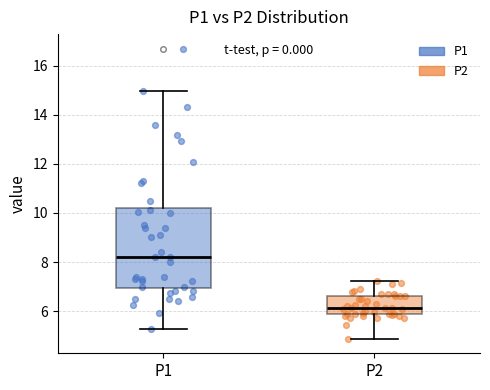

Reading left to right, read every box against the y-axis: the position of its median line, the range the box covers, and the ends of its whiskers. The values are not printed on the chart, so give them approximately, as read against the axis.

P1: median 8.2, box 7.0 to 10.2, whiskers 5.2 to 15.0
P2: median 6.2, box 5.8 to 6.6, whiskers 4.8 to 7.2